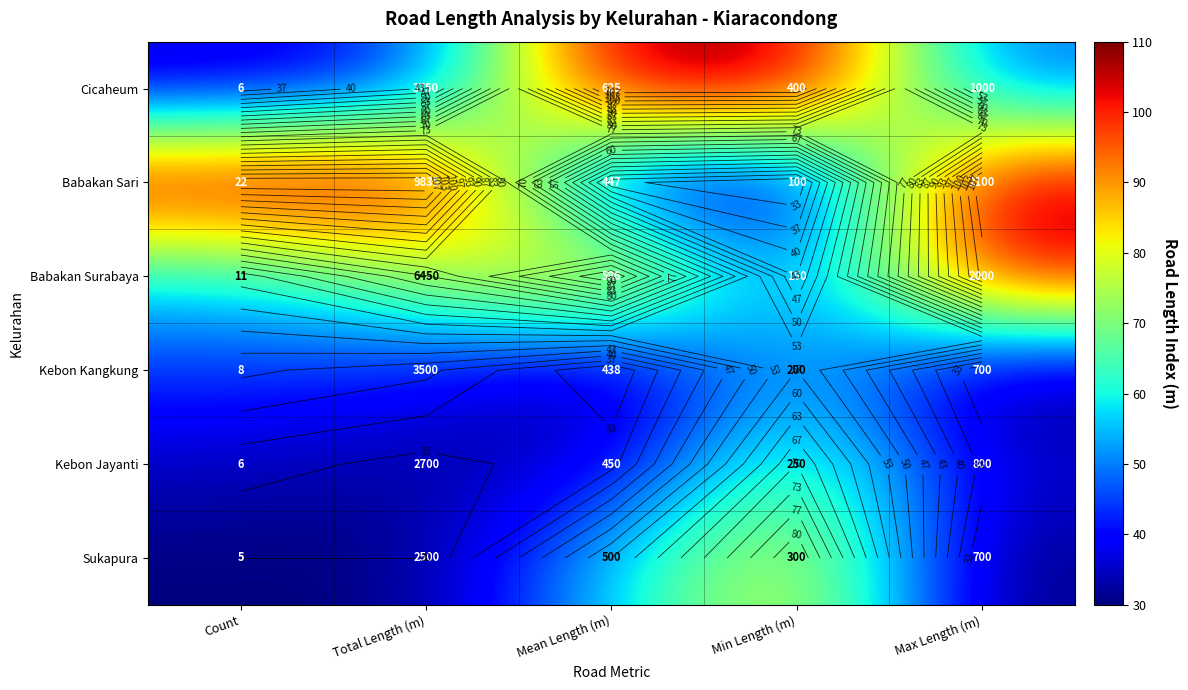

Which has a higher value, Min Length (m) or Total Length (m)?

Min Length (m)